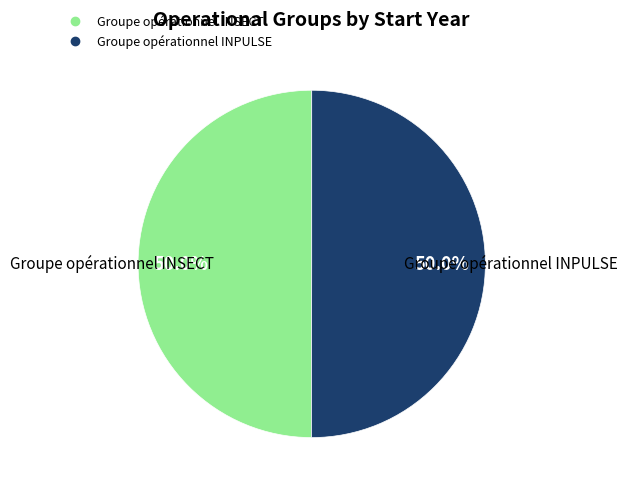

What percentage is the Groupe opérationnel INSECT slice, to the nearest percent?

50%